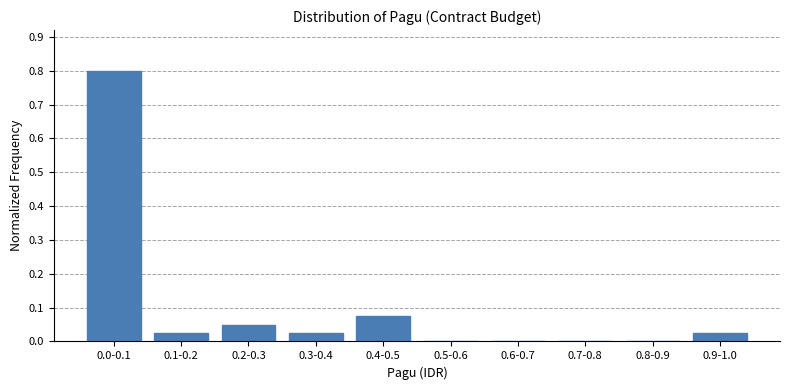

The chart shows a value of 0.0 at 0.3-0.4. True or false?

True